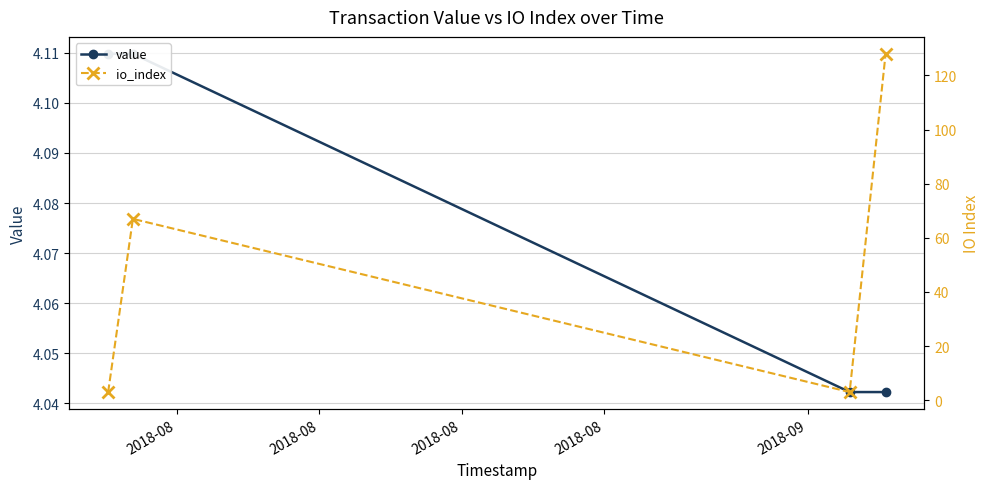

What is the greatest value displayed?

128.0